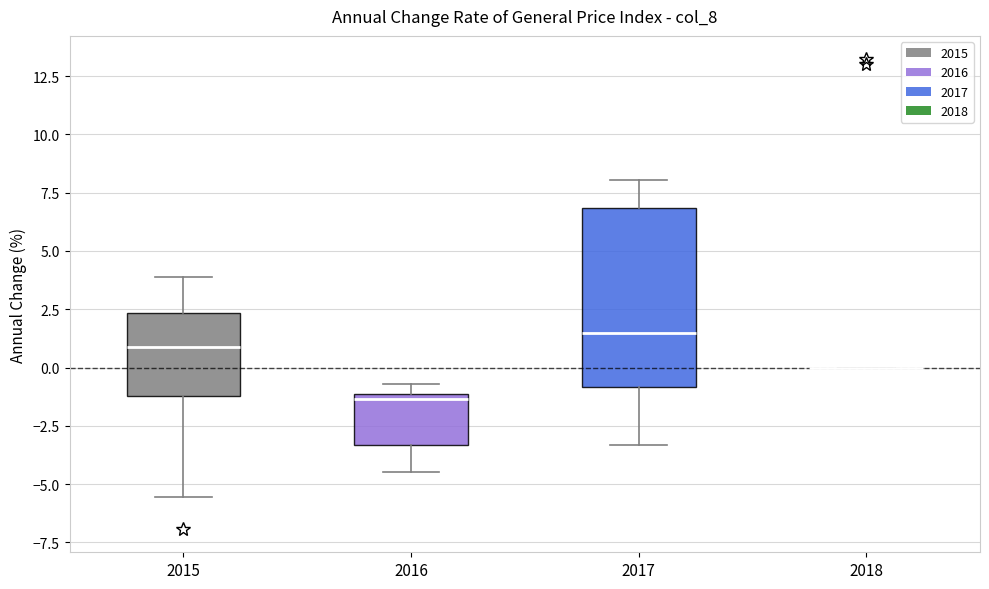

Reading left to right, transcribe this box plot: for each box, give where its median line is, the range the box spans, and where its two whiskers end, as read against the y-axis. The values are not printed on the chart, so give them approximately, as read against the axis.

2015: median 1.0, box -1.0 to 2.5, whiskers -5.5 to 4.0
2016: median -1.5, box -3.5 to -1.0, whiskers -4.5 to -0.5
2017: median 1.5, box -1.0 to 7.0, whiskers -3.5 to 8.0
2018: box collapsed to a line at 0.0, whiskers 0.0 to 0.0